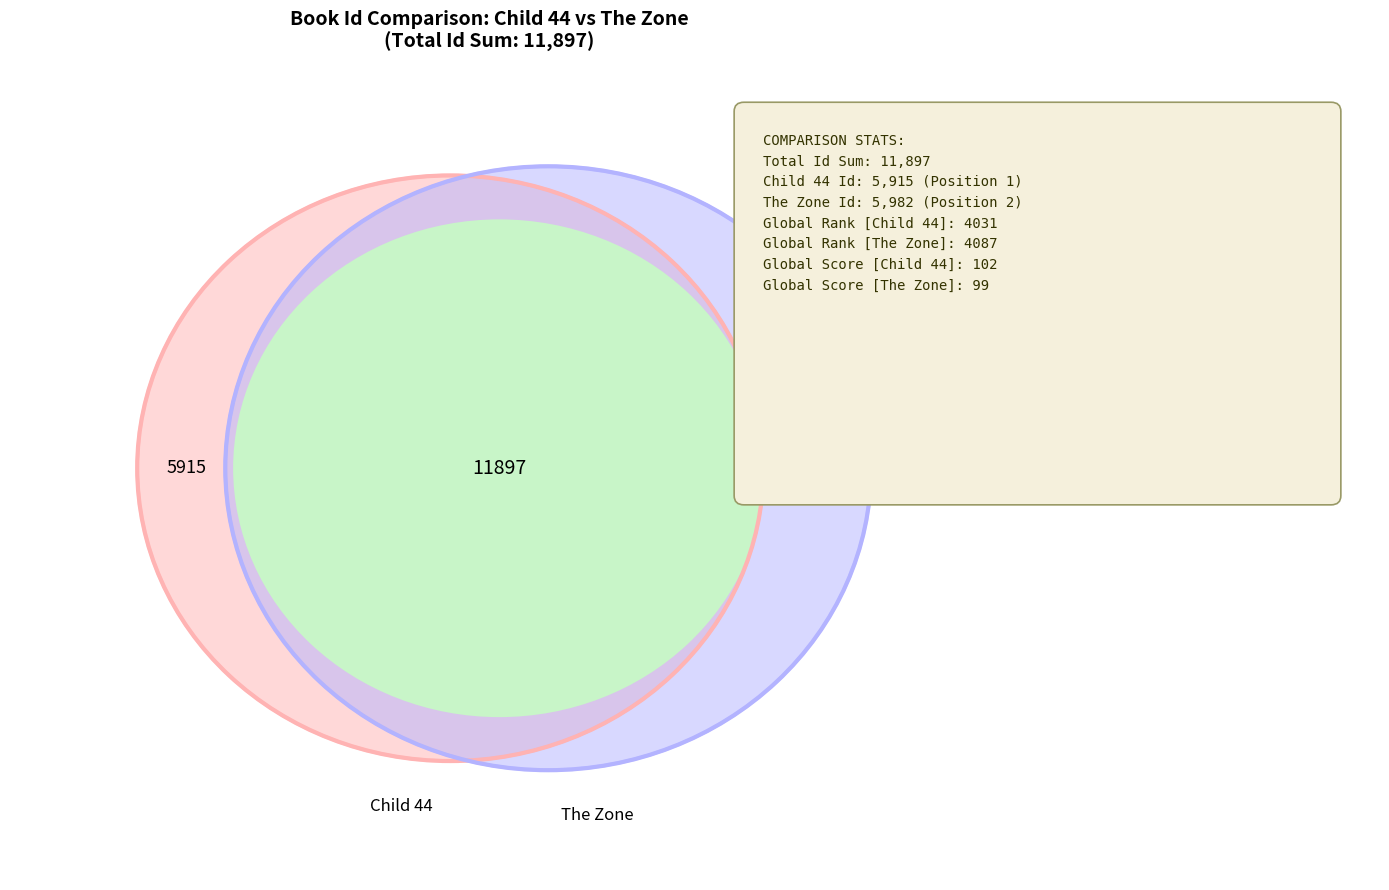

Is the sum of Child 44 and The Zone greater than half?

Yes